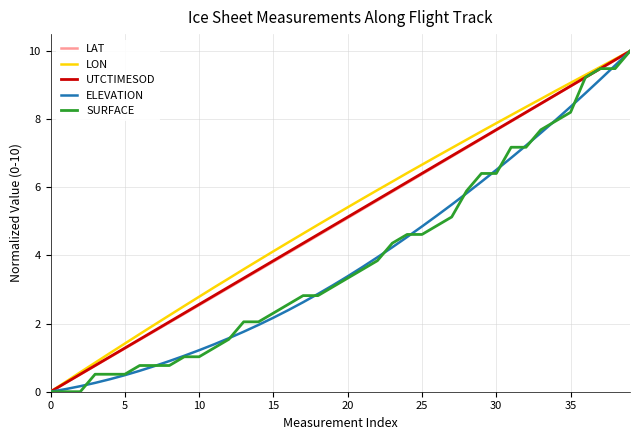

What is the maximum value shown in the chart?

10.0